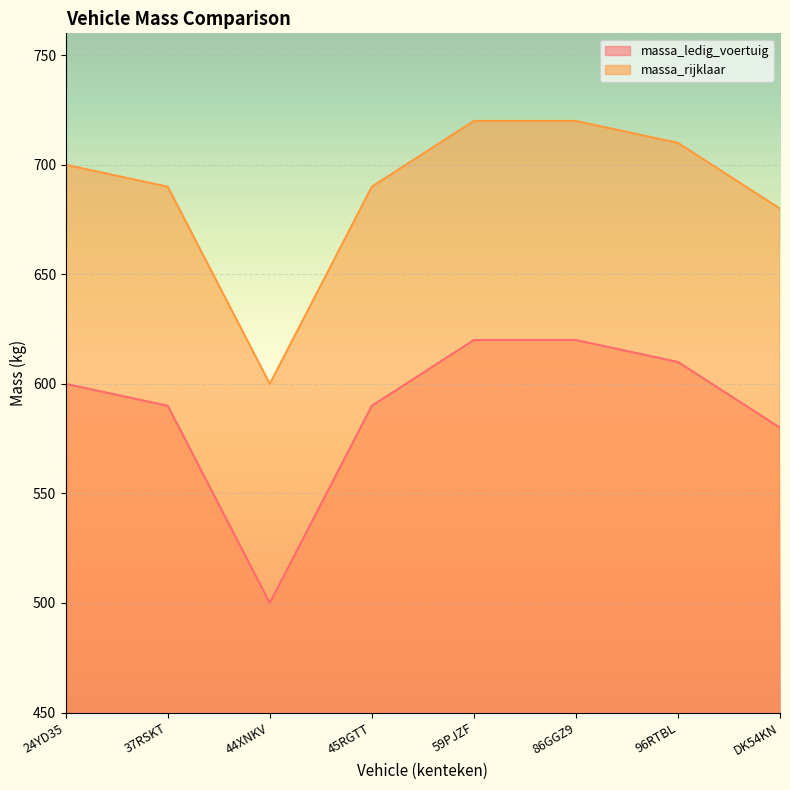

What are all the series names shown in the legend?

massa_ledig_voertuig, massa_rijklaar